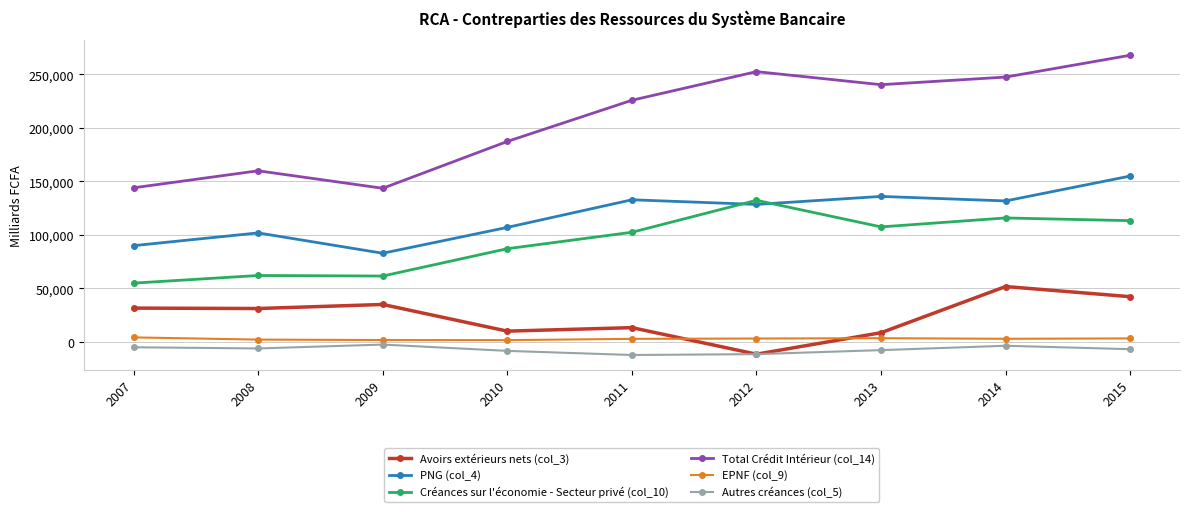

Count the number of categories in the chart.

9